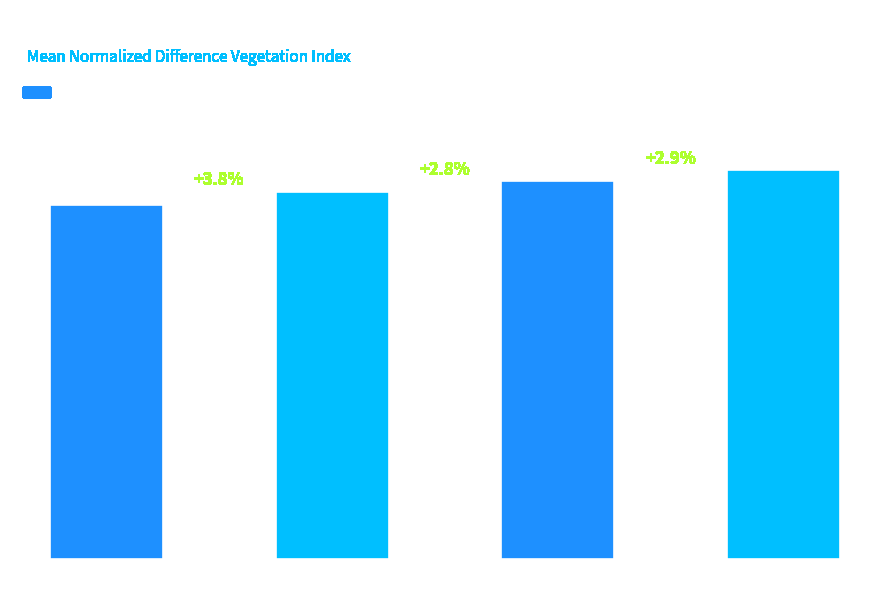

Rank the categories by value from highest to lowest.

Zone 3, Zone 2, Zone 1, Zone 0